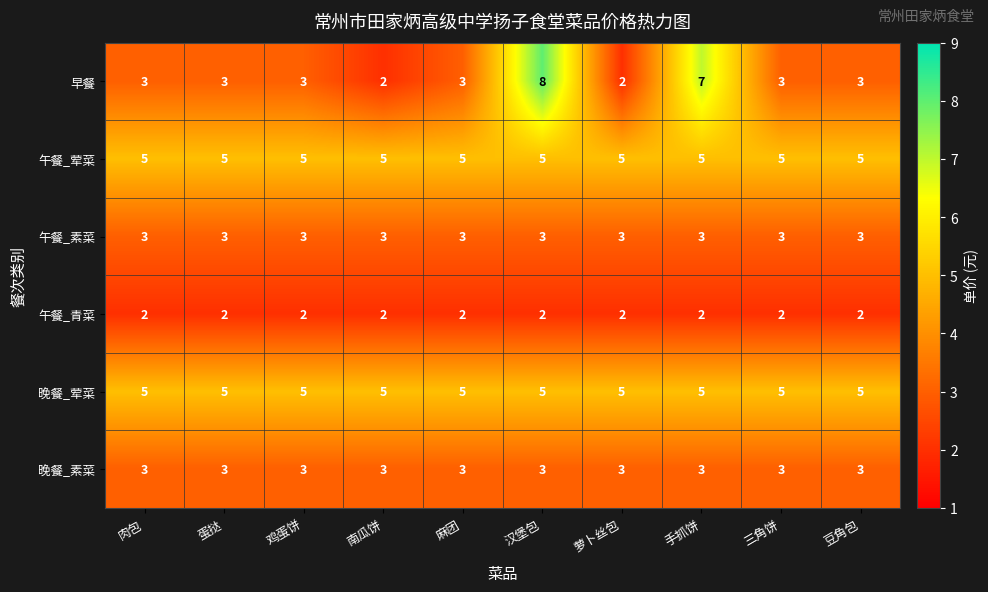

Which series changed the most between 南瓜饼 and 麻团?

早餐